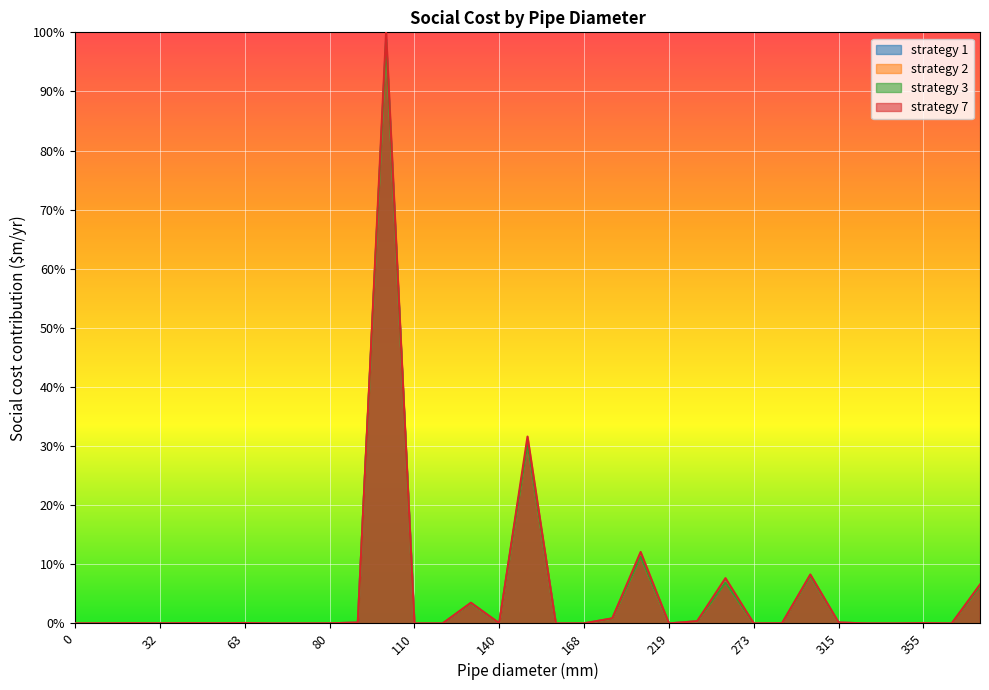

Reading right to left, list all the values displayed in this chart.

strategy 1: 6.4	0.0	0.1	0.0	0.0	0.2	8.1	0.0	0.0	7.1	0.4	0.0	11.5	0.8	0.0	0.0	30.8	0.0	3.4	0.0	0.0	98.8	0.1	0.0	0.0	0.0	0.1	0.0	0.1	0.0	0.1	0.0	0.0
strategy 2: 6.3	0.0	0.1	0.0	0.0	0.2	8.1	0.0	0.0	7.0	0.4	0.0	11.4	0.8	0.0	0.0	30.6	0.0	3.4	0.0	0.0	98.5	0.1	0.0	0.0	0.0	0.1	0.0	0.1	0.0	0.1	0.0	0.0
strategy 3: 6.3	0.0	0.1	0.0	0.0	0.2	8.0	0.0	0.0	6.9	0.4	0.0	11.3	0.8	0.0	0.0	30.5	0.0	3.4	0.0	0.0	98.4	0.1	0.0	0.0	0.0	0.1	0.0	0.1	0.0	0.1	0.0	0.0
strategy 7: 6.6	0.0	0.1	0.0	0.0	0.2	8.3	0.0	0.0	7.7	0.4	0.0	12.1	0.9	0.0	0.0	31.6	0.0	3.5	0.0	0.0	100.0	0.1	0.0	0.0	0.0	0.1	0.0	0.1	0.0	0.1	0.0	0.0